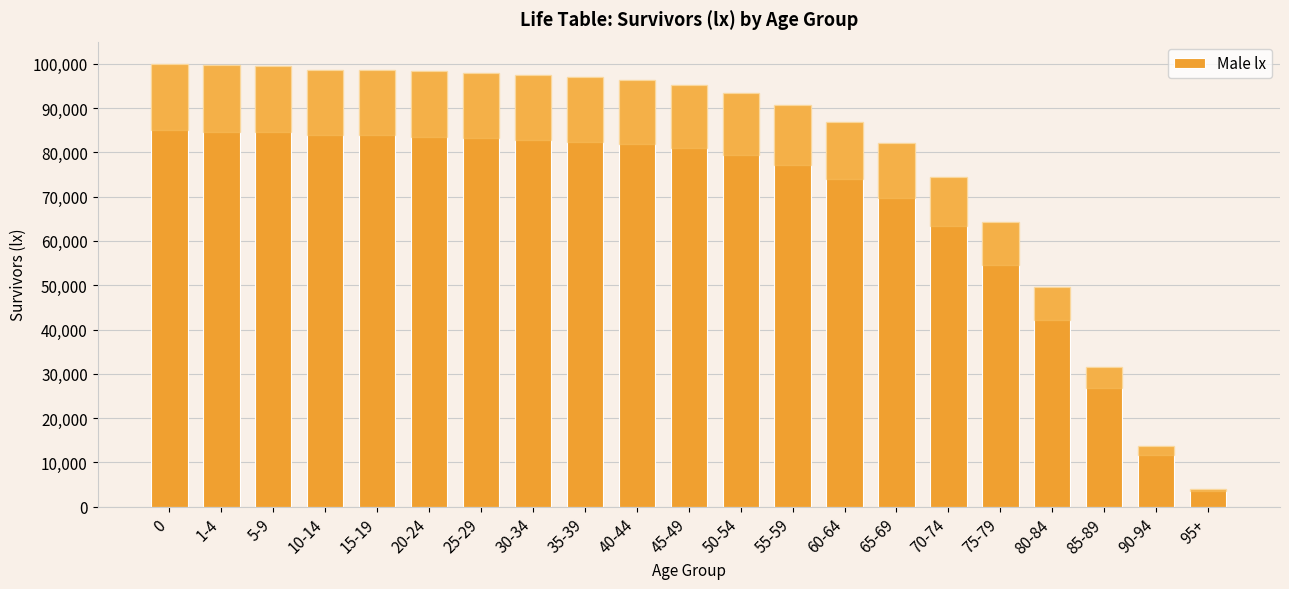

What is the difference between the maximum and minimum values?

95913